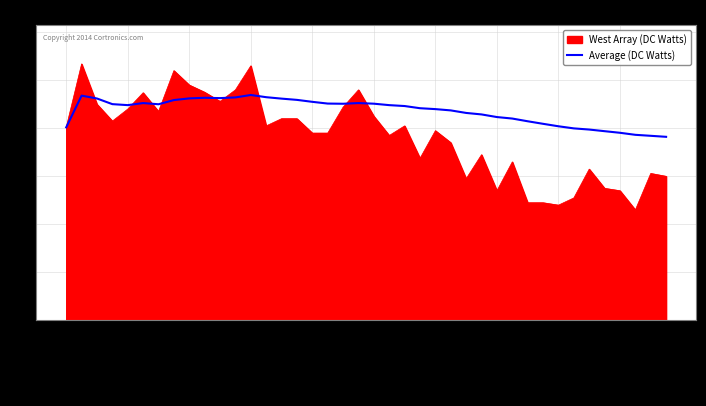

What is the minimum value for West Array (DC Watts)?

230.0